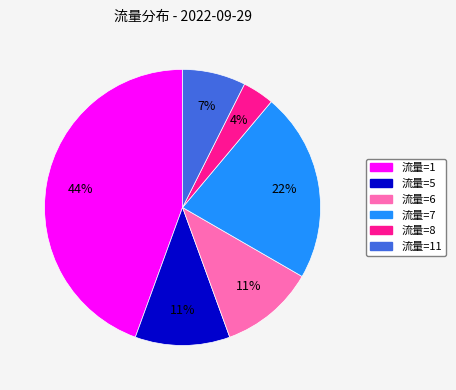

To the nearest percent, what is the average slice percentage?

17%